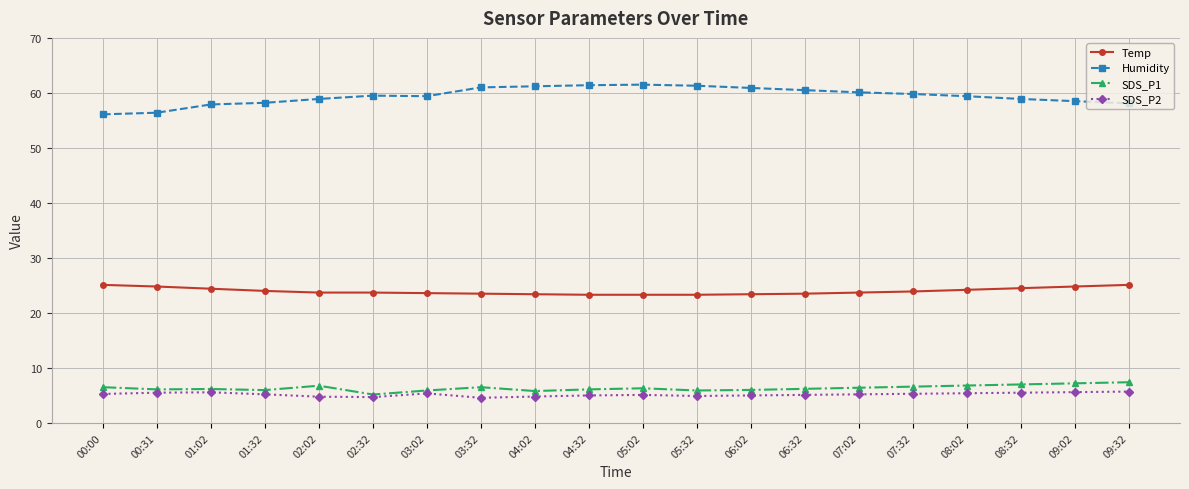

What is the total value across all series at 06:32?

95.3